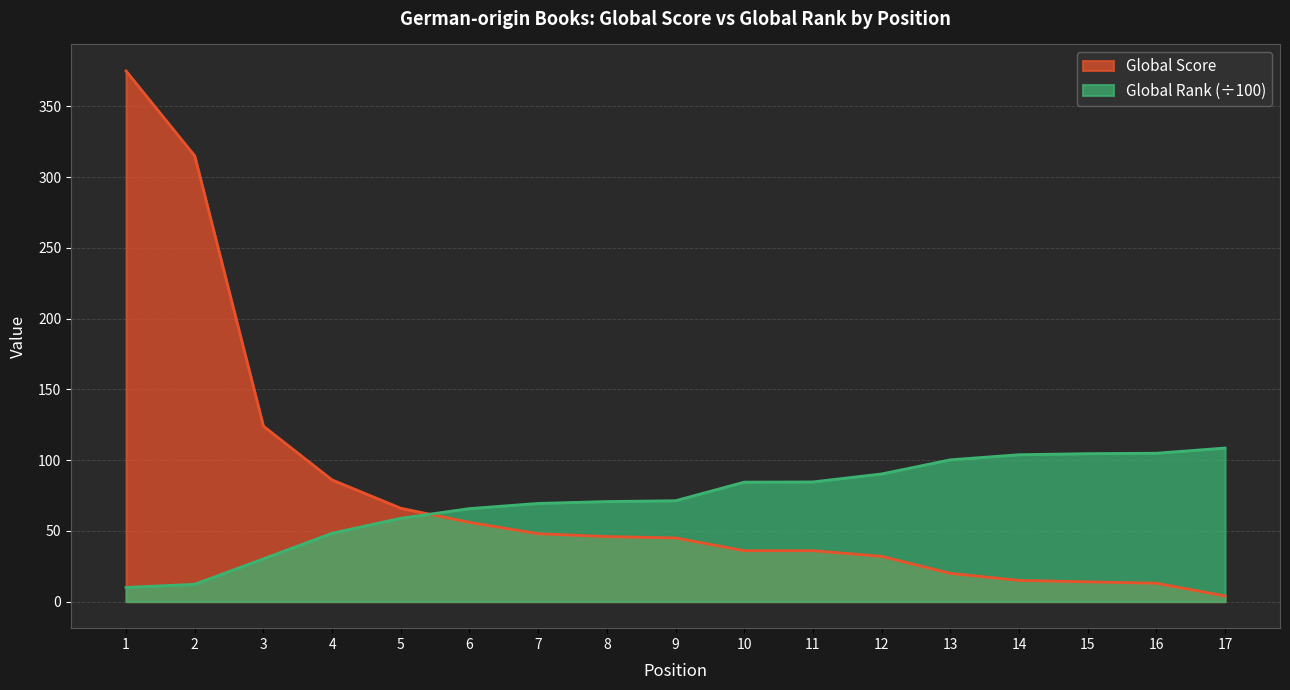

What is the difference between the Global Score values at 17 and 10?

32.0